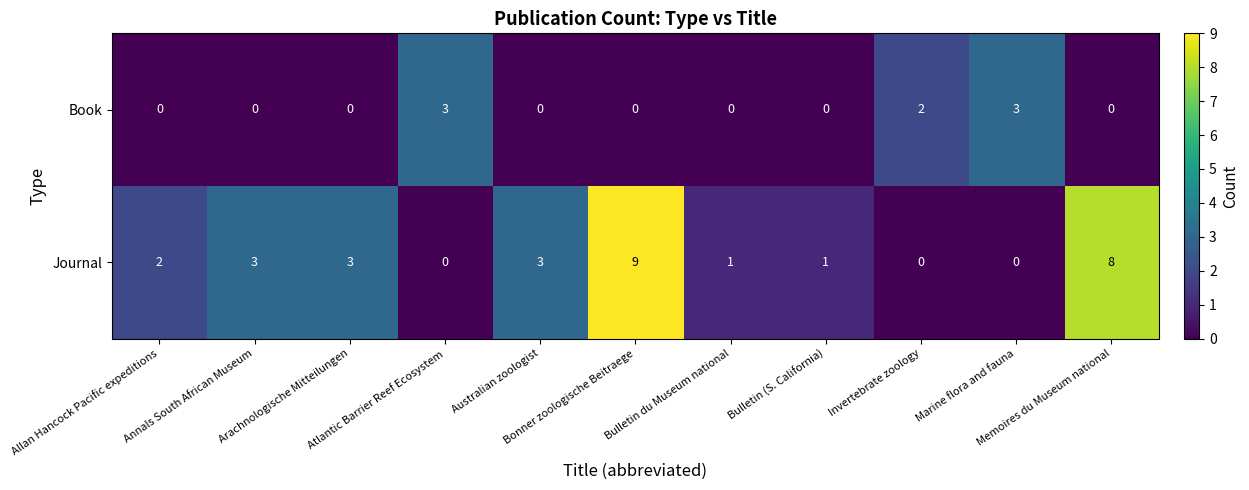

Which series has the largest range (max minus min)?

Journal